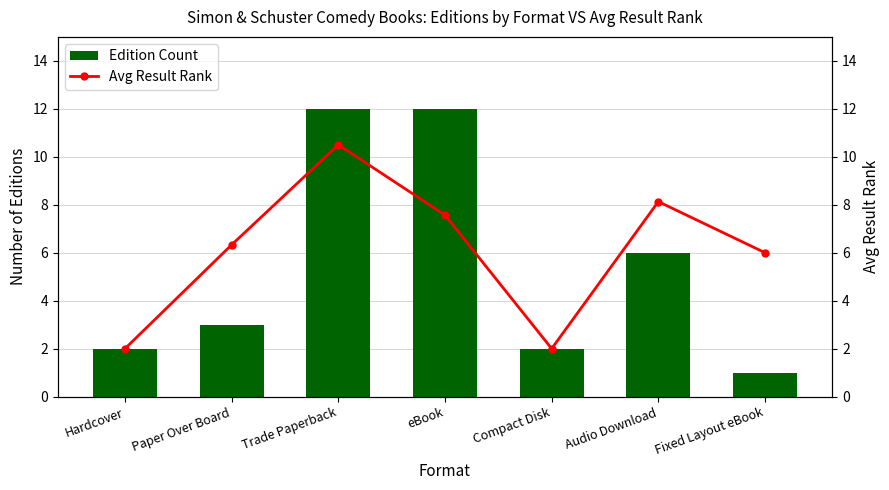

What is the sum of all Edition Count values?

38